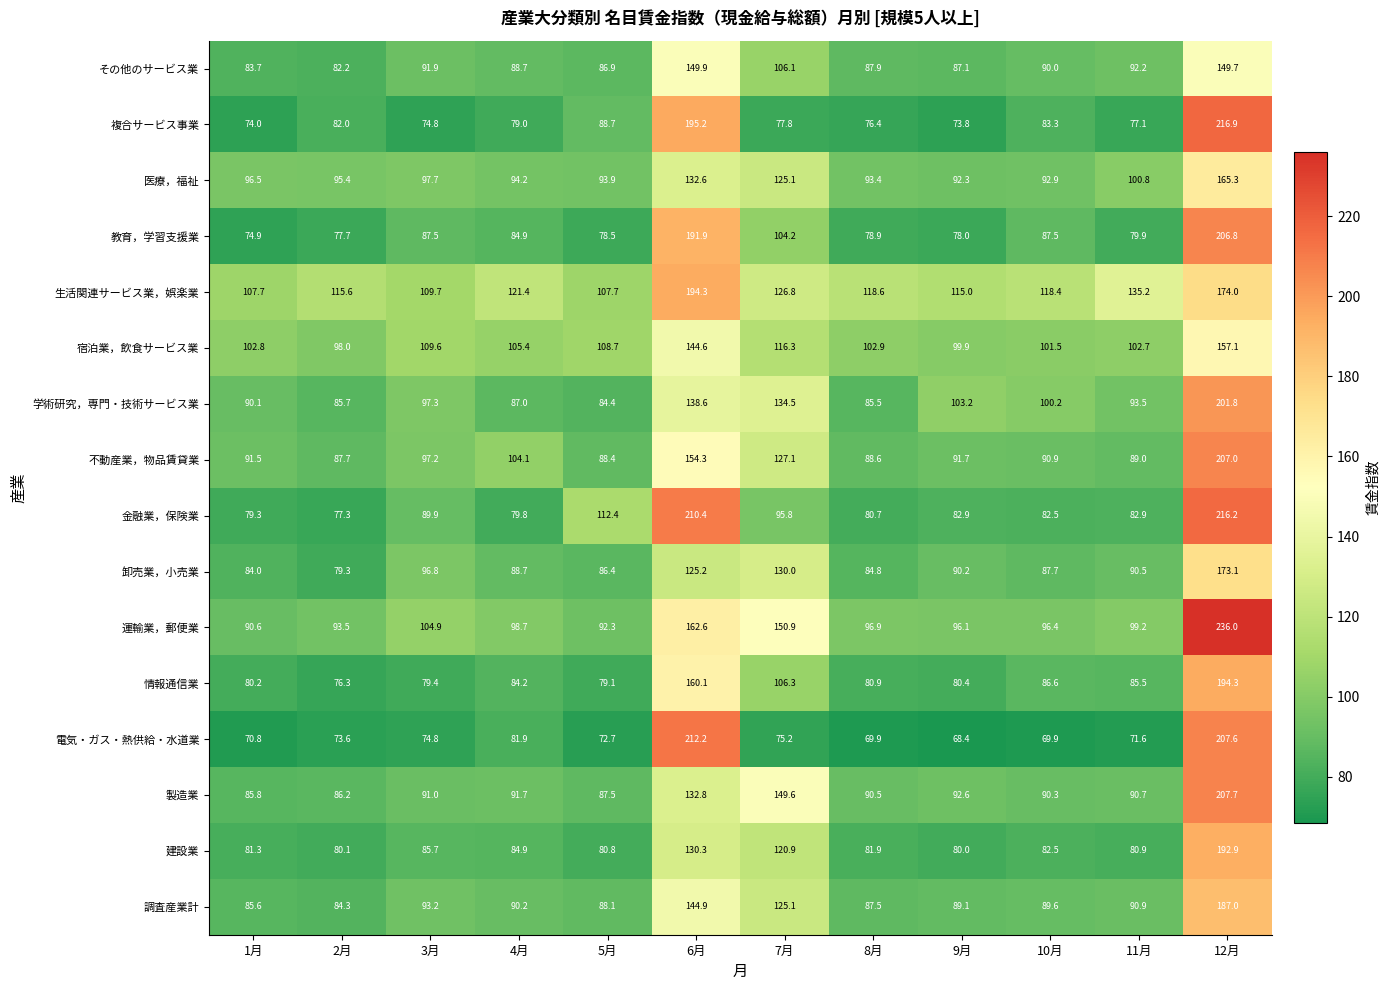

What is the difference between the second highest and second lowest values in the 学術研究，専門・技術サービス業 series?

53.1